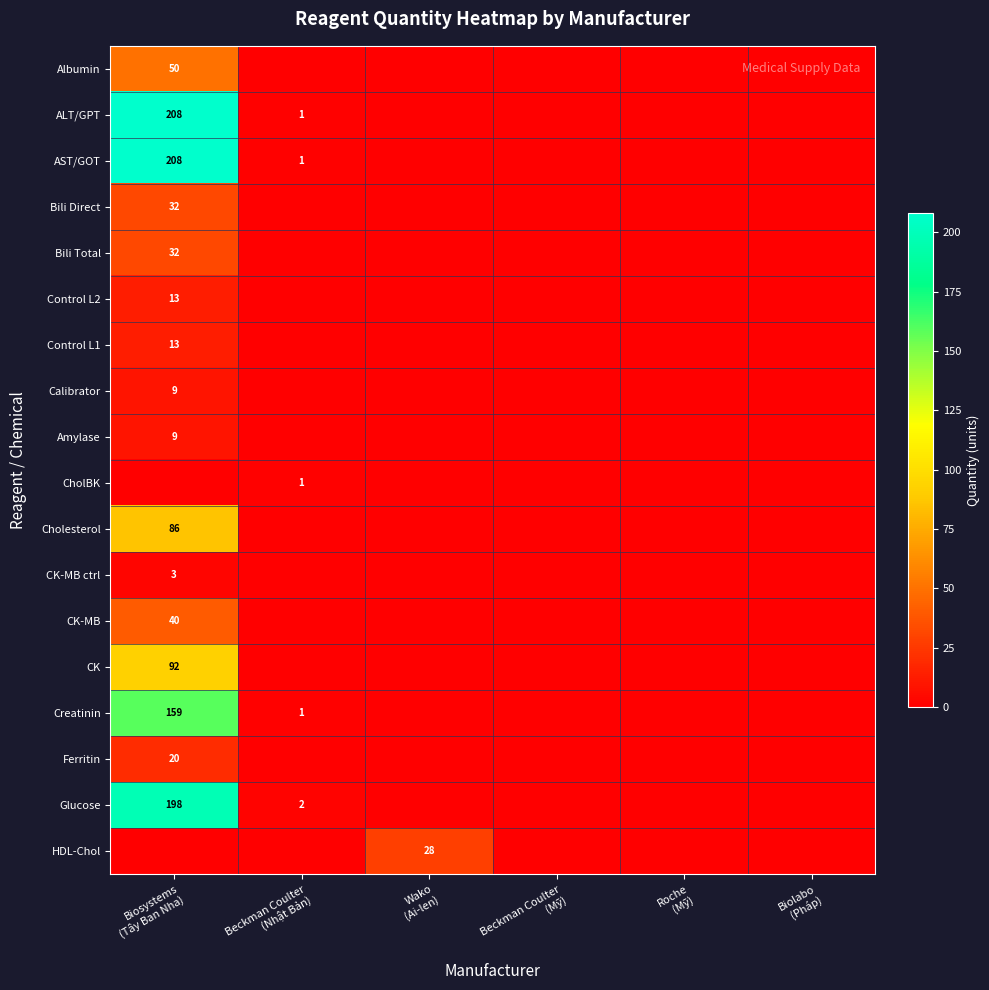

The value of HDL-Chol at Beckman Coulter (Nhật Bản) is 12. True or false?

False